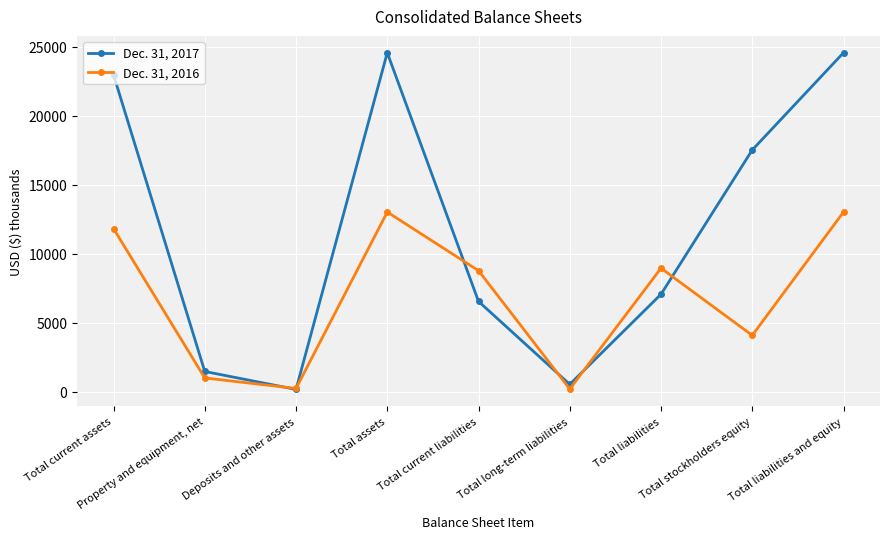

At which category does Dec. 31, 2016 reach its first local peak?

Total assets